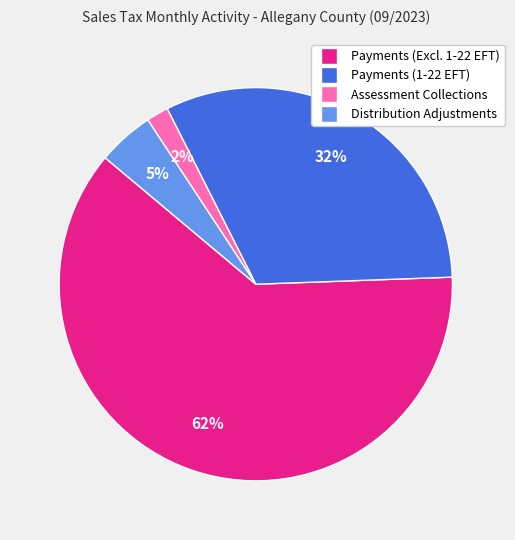

How many segments does this pie chart have?

4